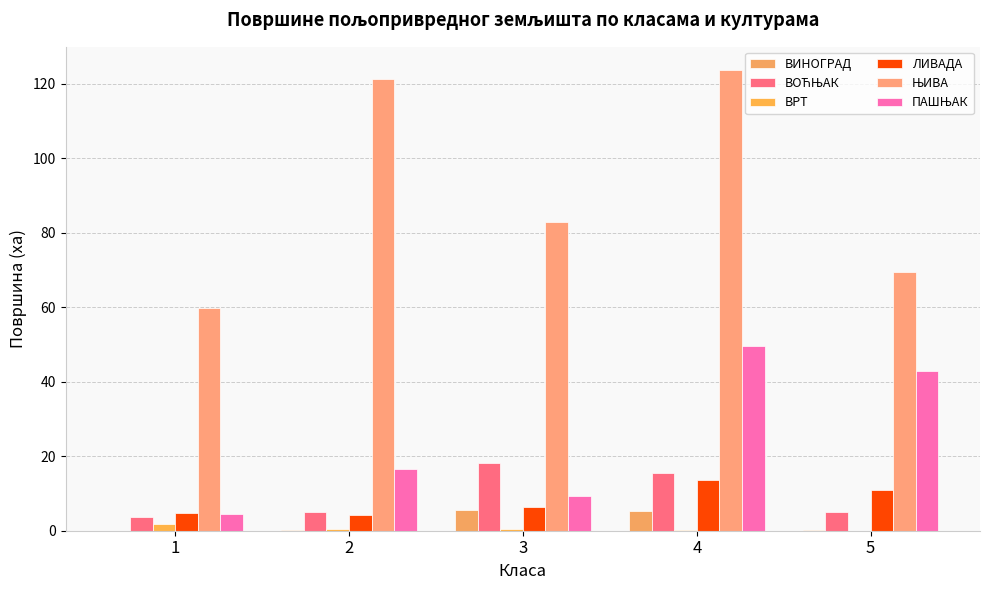

Between 4 and 1, which is larger?

4